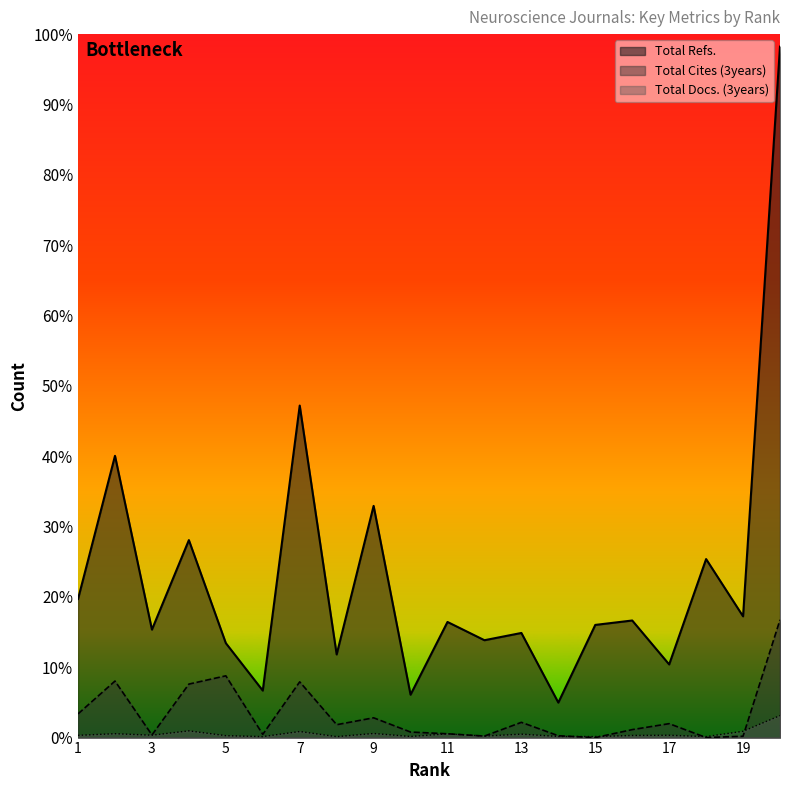

The Total Docs. (3years) series shows 73 at 13. True or false?

False